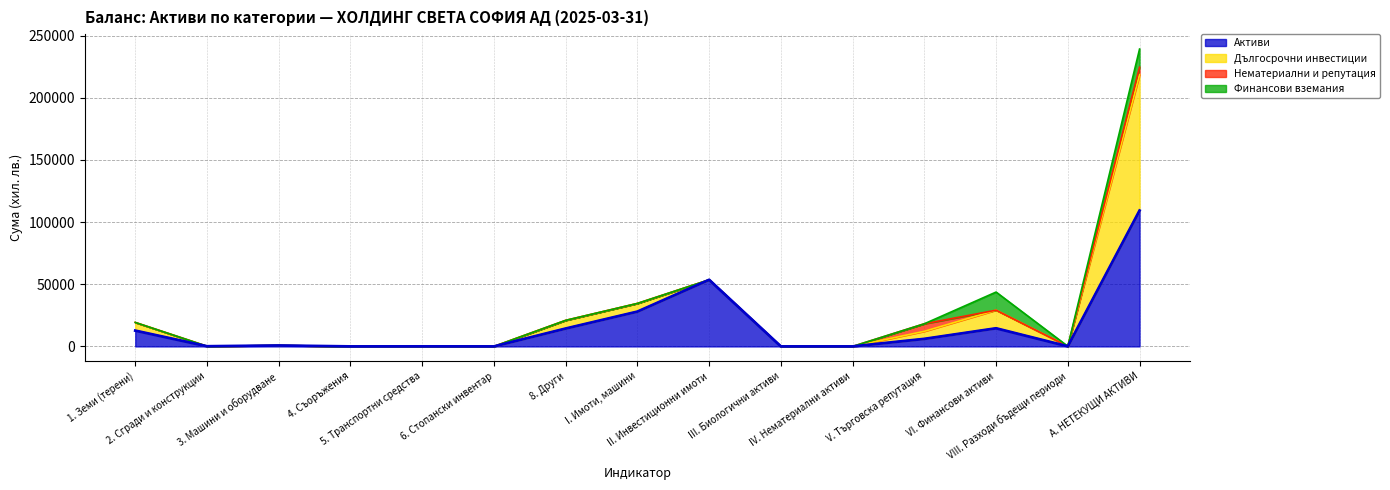

What is the label of the 13th point from the right?

3. Машини и оборудване